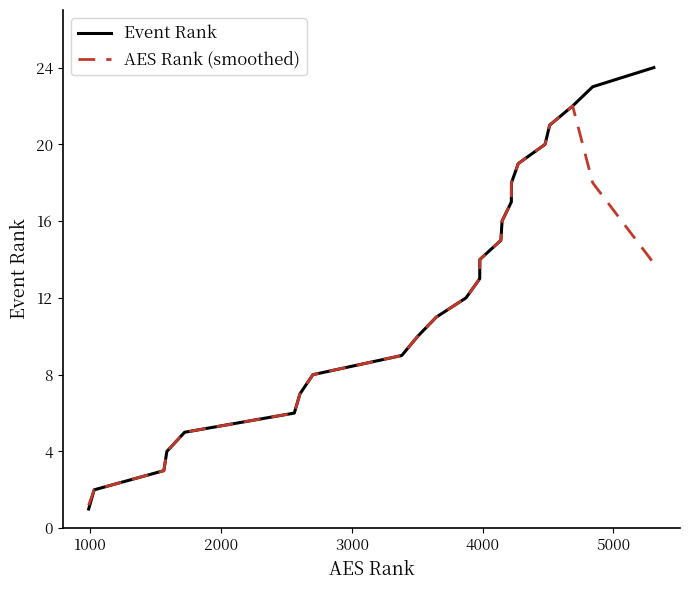

What is the maximum value for Event Rank?

24.0